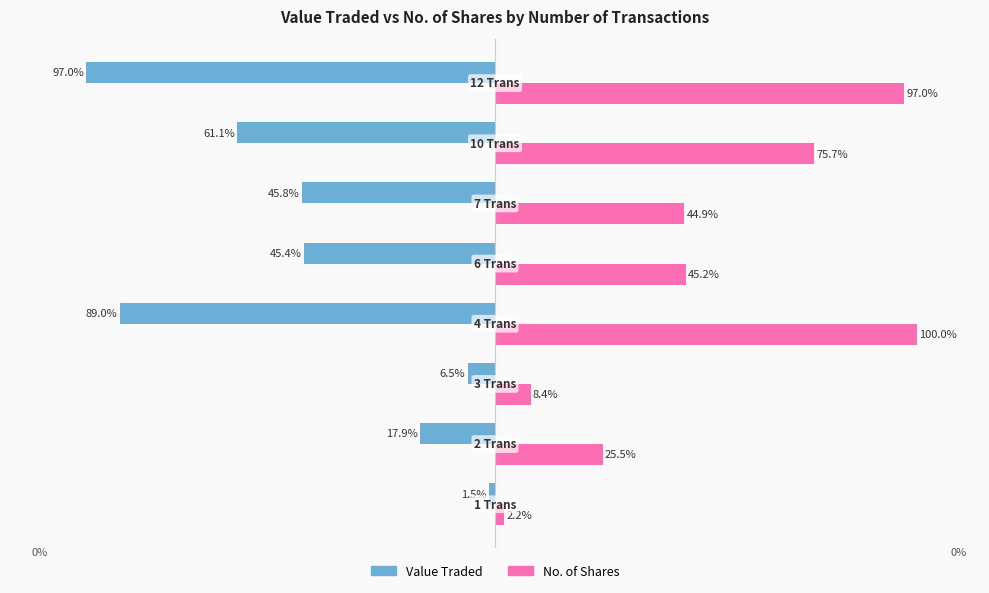

What are all the series names shown in the legend?

Value Traded, No. of Shares